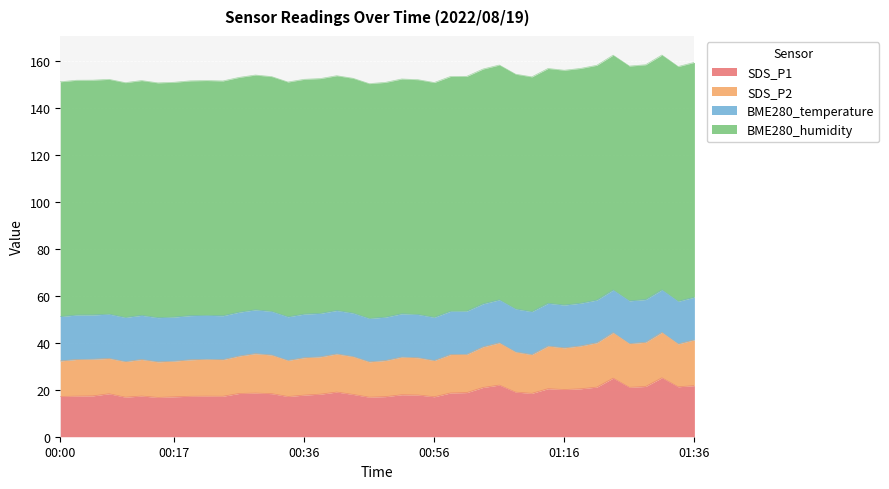

Which label corresponds to the smallest value in the chart?

2022/08/19 00:07:39